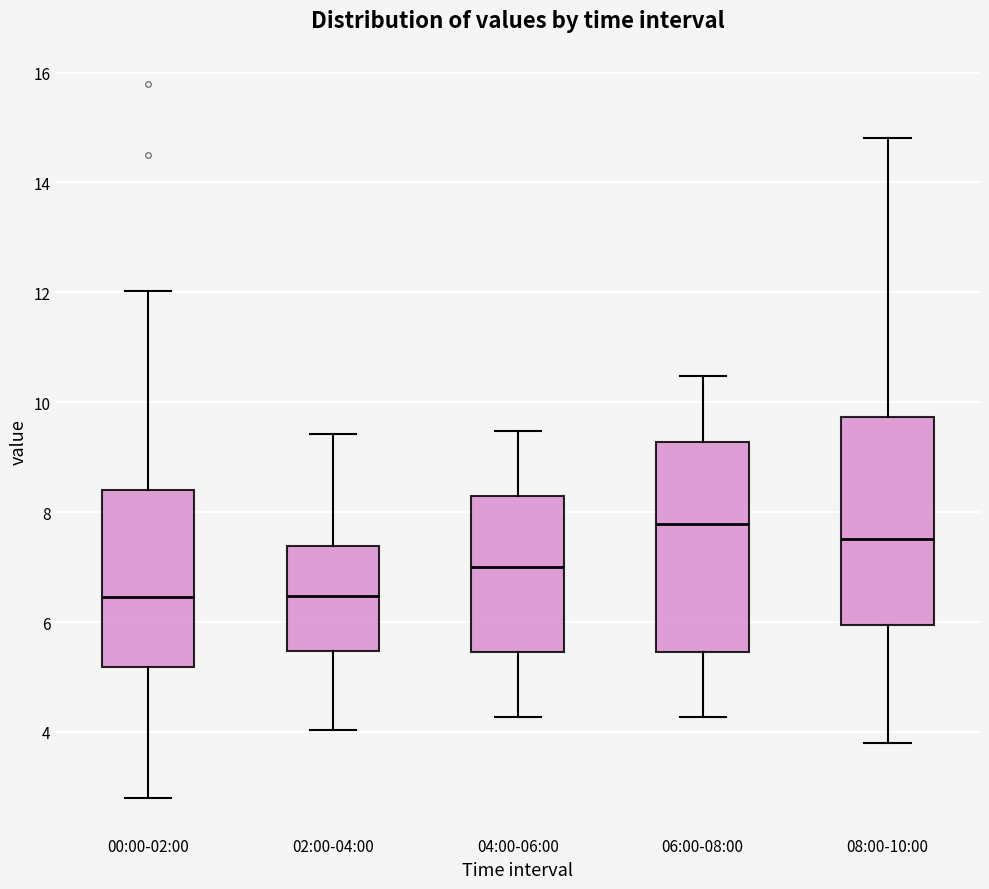

Which box has the highest median line?

06:00-08:00